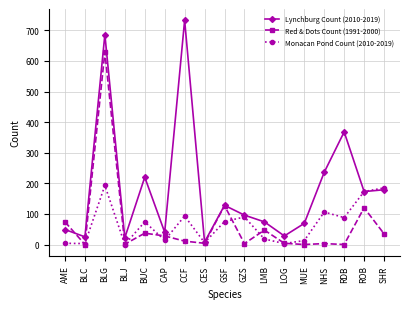

What is the label of the 5th point from the right?

MUE